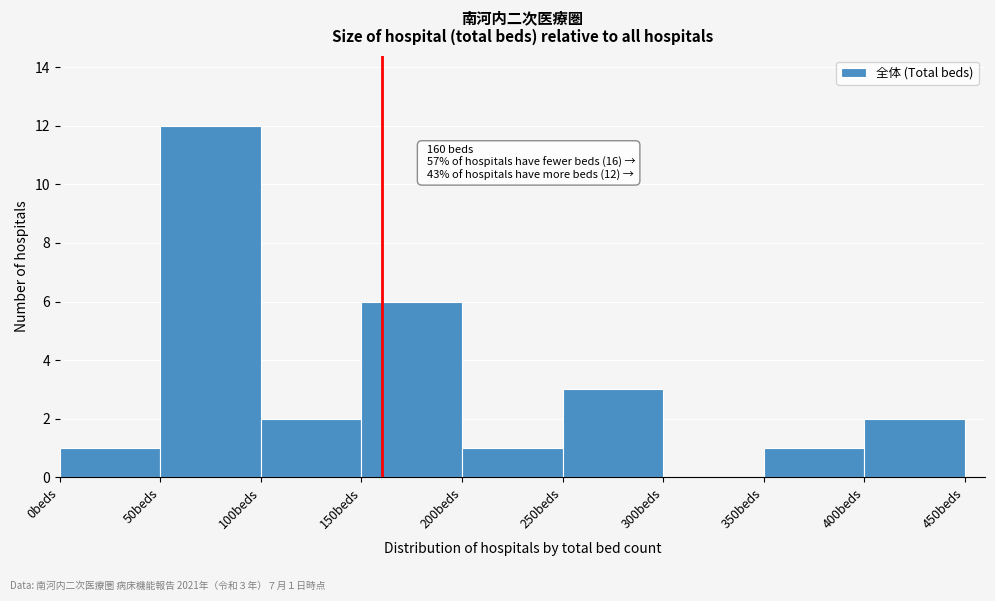

Over which range of the x-axis is the bar tallest?

50 to 100